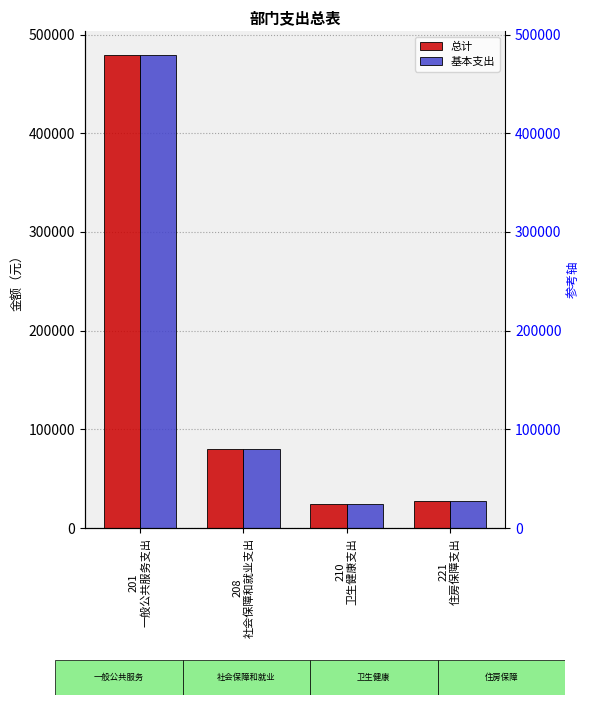

What is the sum of all 基本支出 values?

611389.7